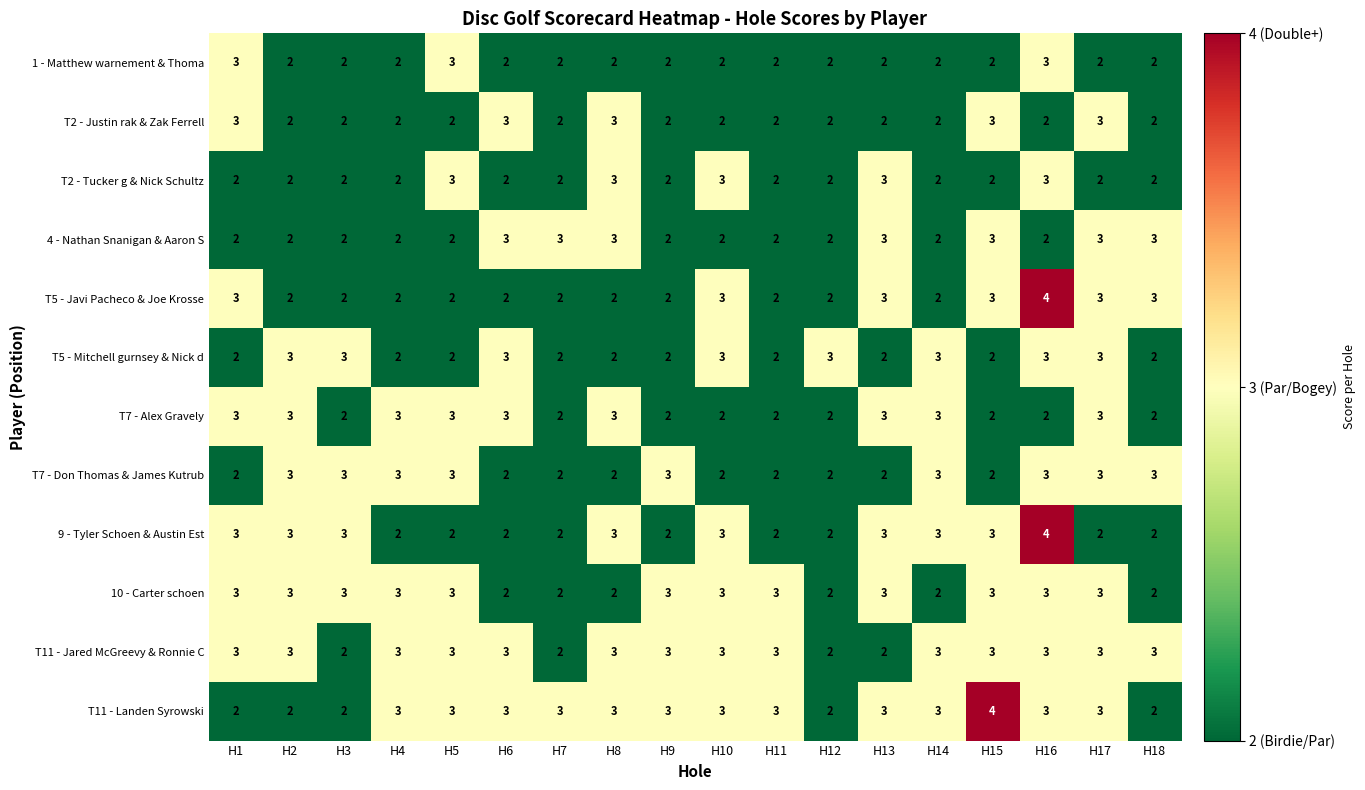

What is the sum of the T2 - Tucker g & Nick Schultz values at H4 and H17?

4